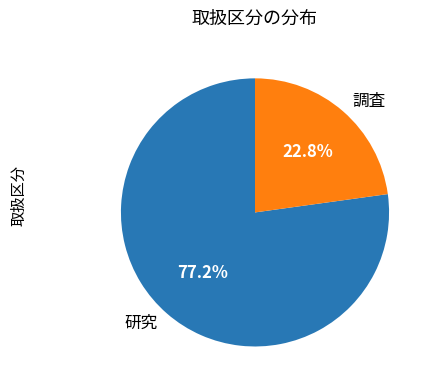

Is it true that 研究 is 66% of the pie?

False